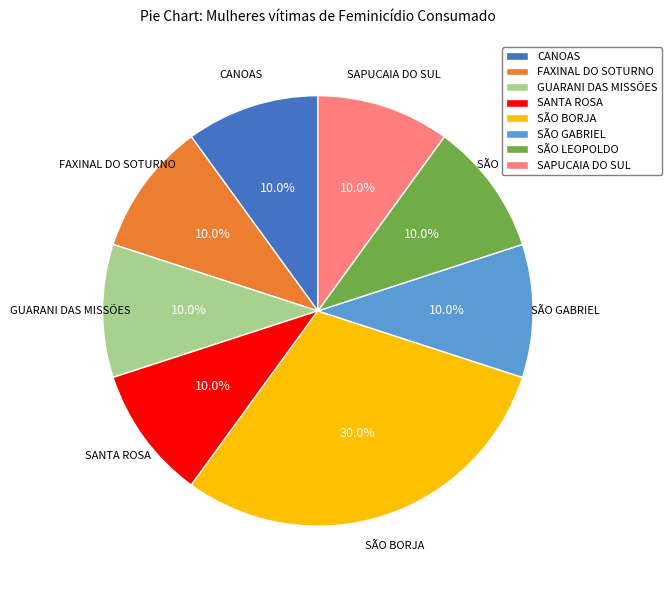

Which category has the biggest portion of the pie?

SÃO BORJA